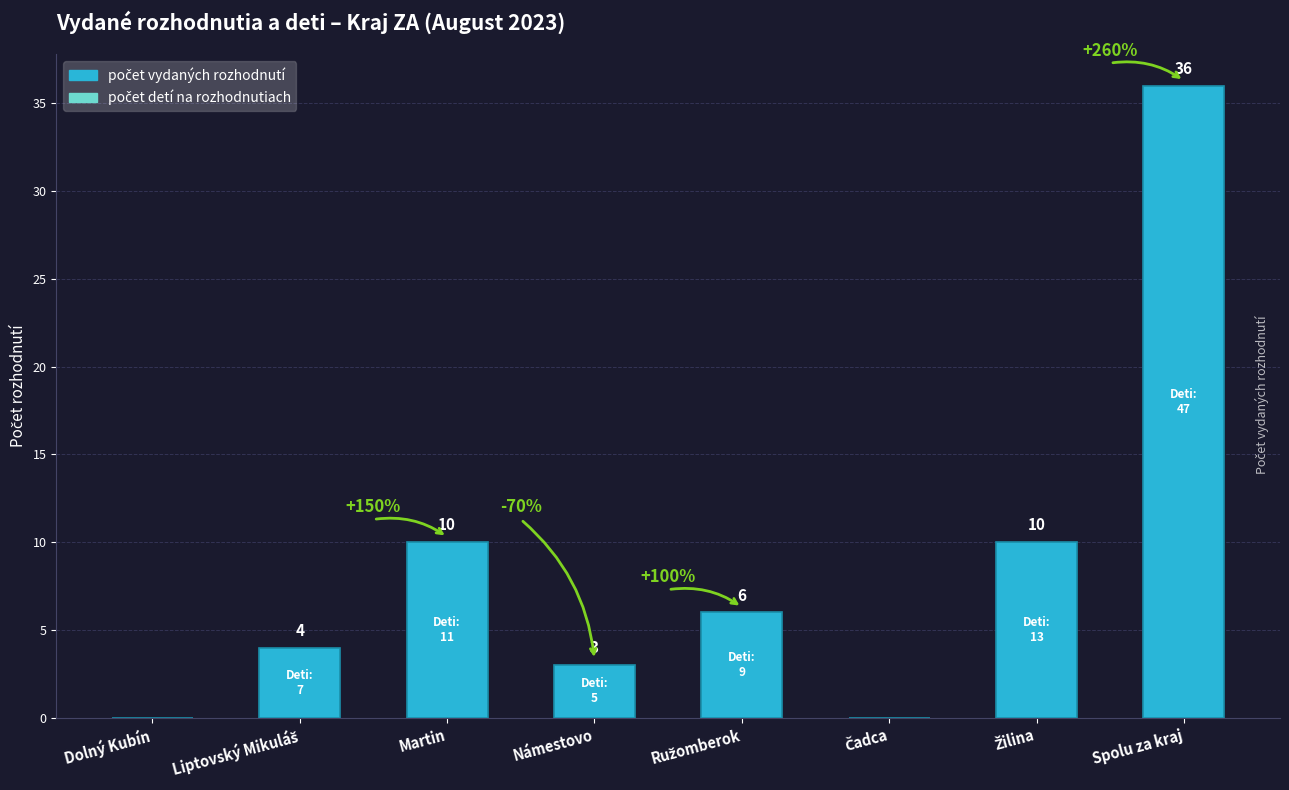

What is the maximum value shown in the chart?

36